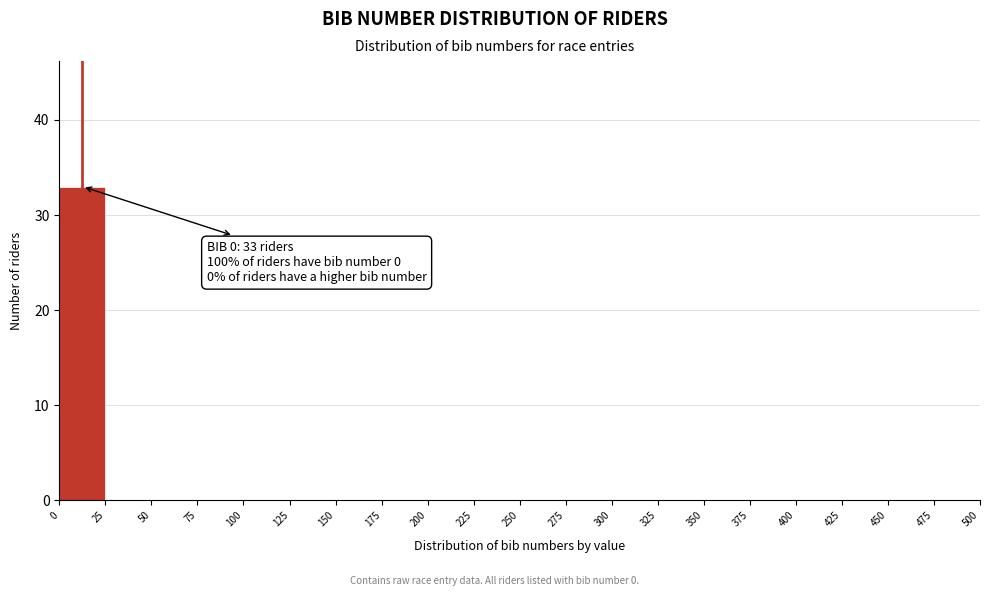

Which range on the x-axis has the tallest bar?

0 to 25